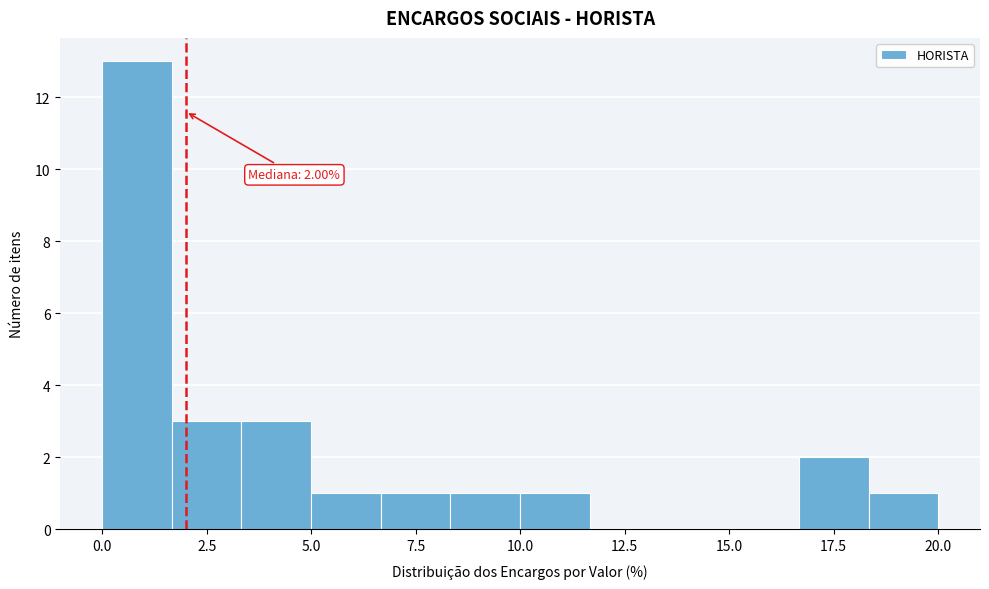

Around what value on the x-axis is the tallest bar? Give the approximate position of its centre, as read against the axis.

1.0